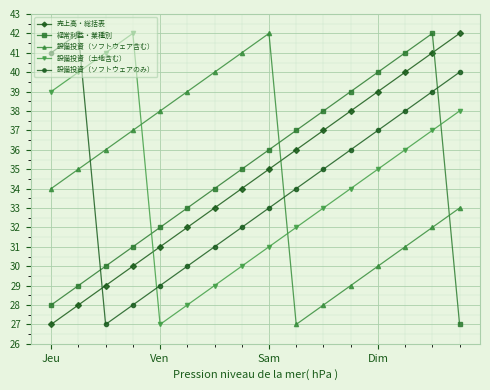

What is the difference between the maximum and minimum values in the 経常利益・業種別 series?

15